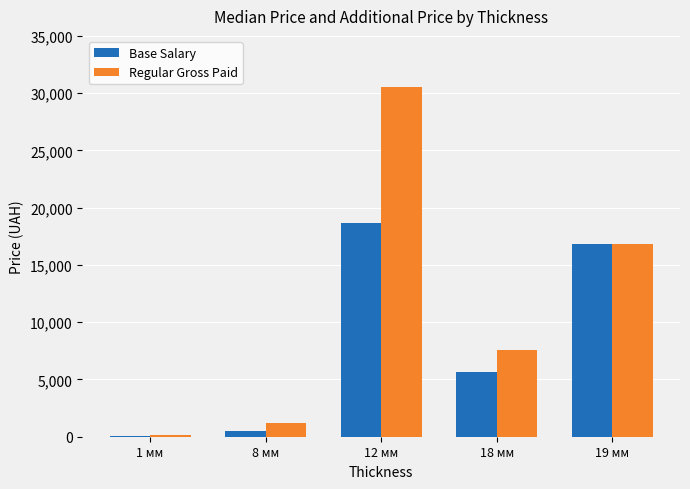

Which category has the highest value in the Base Salary series?

12 мм